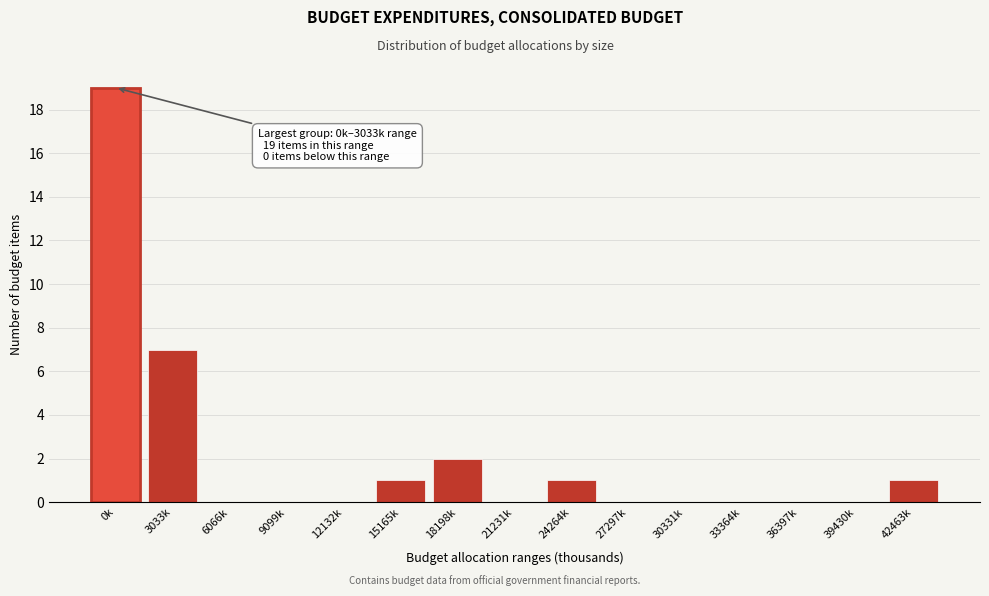

Reading left to right, transcribe all the data shown in this chart.

0k=19	3033k=7	6066k=0	9099k=0	12132k=0	15165k=1	18198k=2	21231k=0	24264k=1	27297k=0	30331k=0	33364k=0	36397k=0	39430k=0	42463k=1